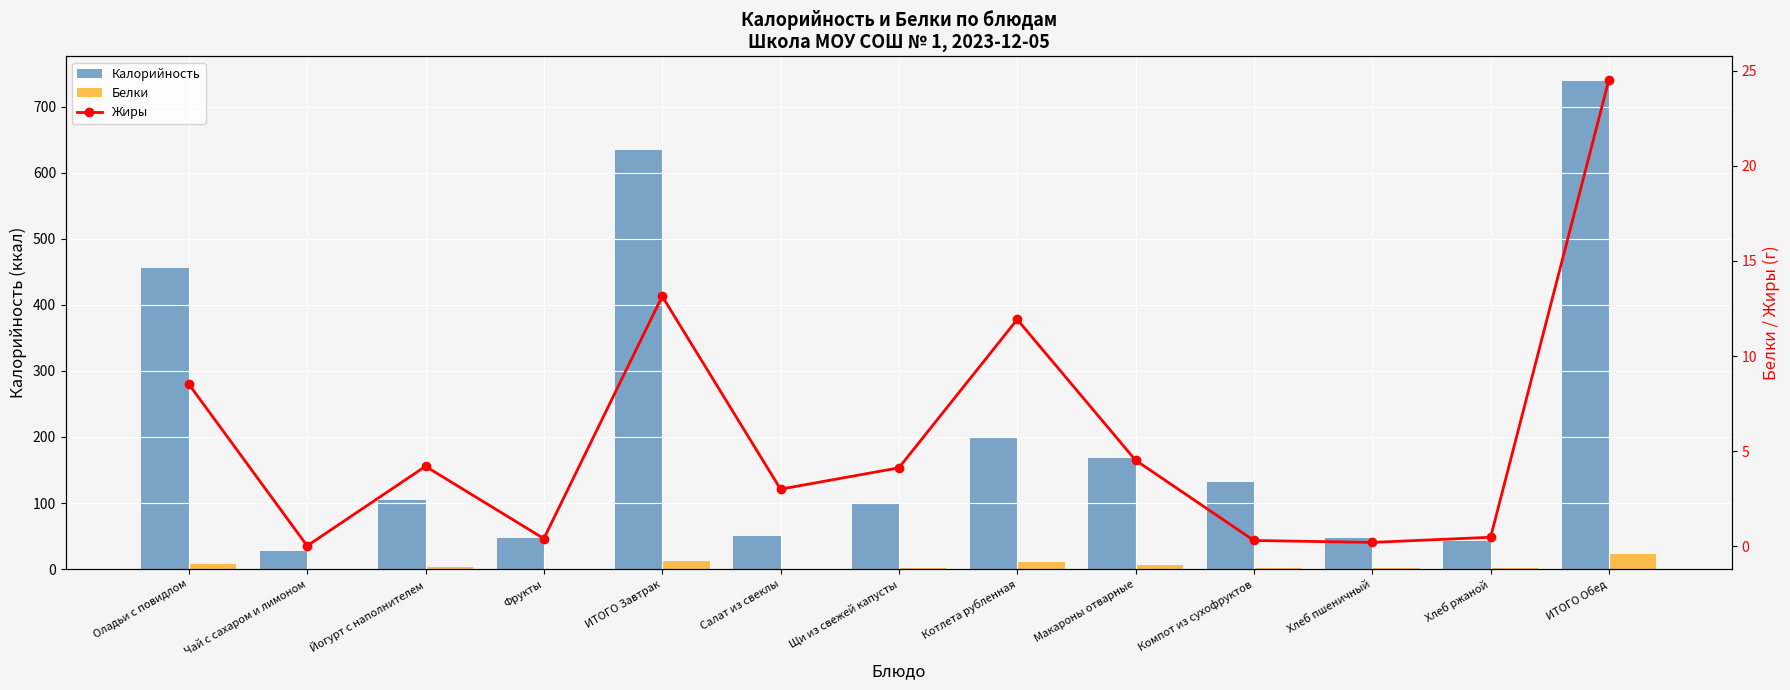

How many groups of bars are there?

13